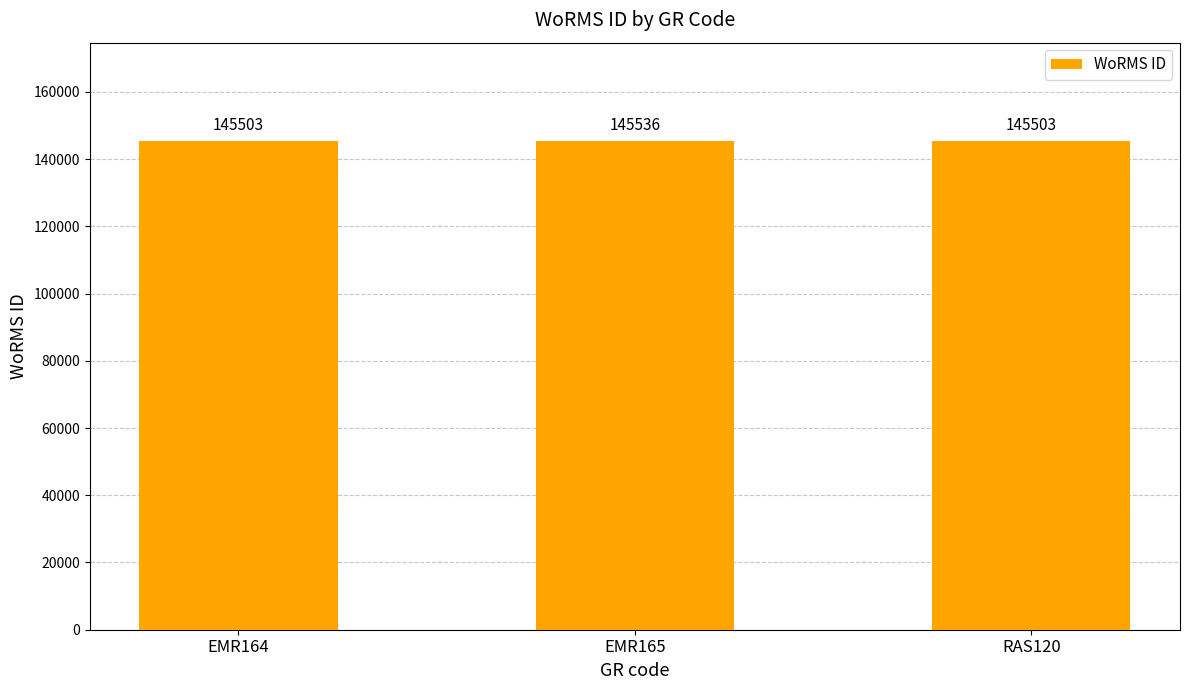

What is the sum of all values?

436542